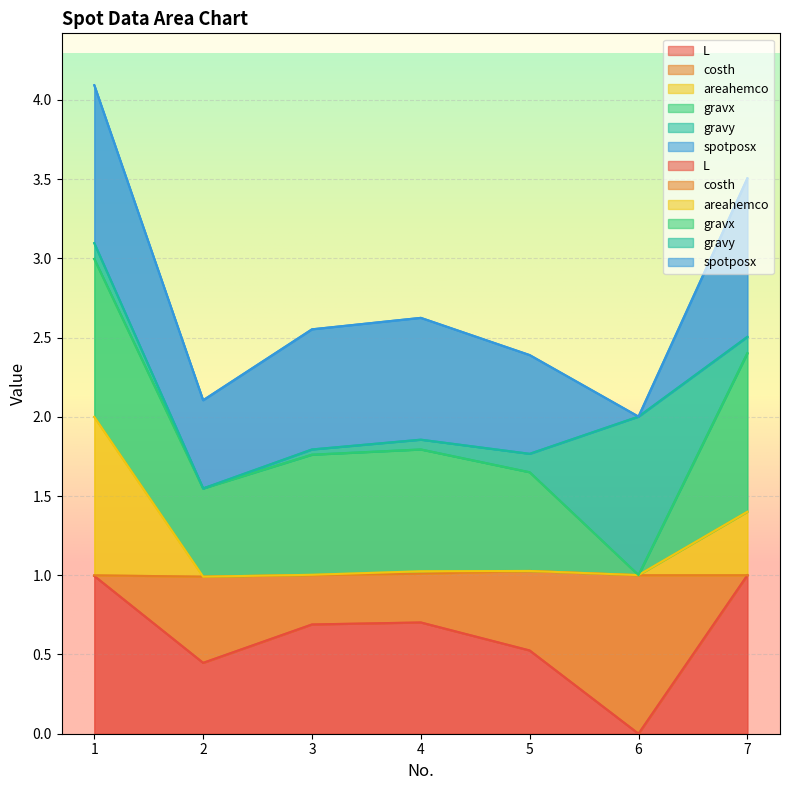

What is the sum of the L values at 6 and 2?

0.4